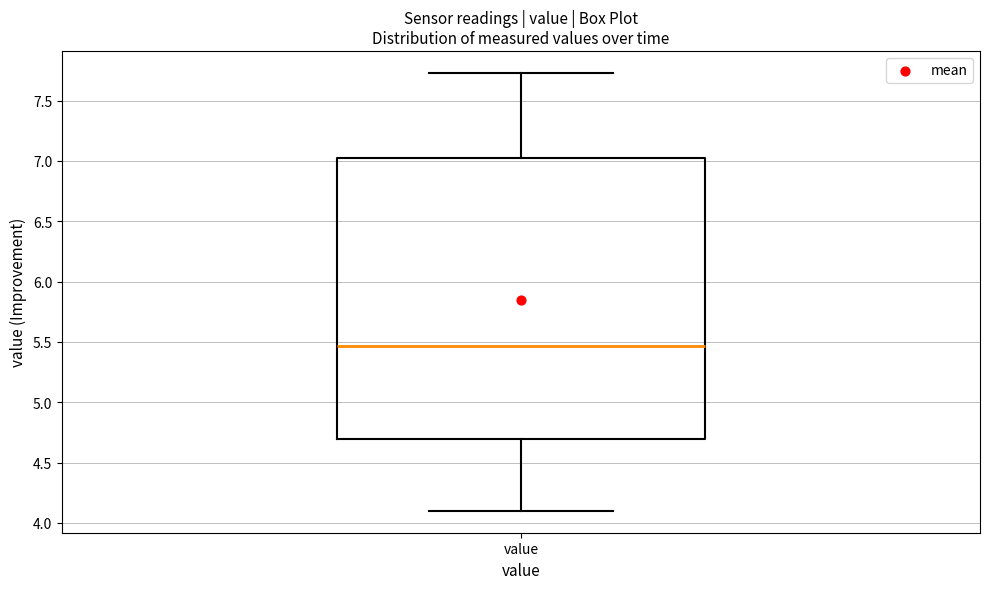

Read this box plot against the y-axis: the position of the median line, the range covered by the box, and the ends of both whiskers. The values are not printed on the chart, so give them approximately, as read against the axis.

median 5.45, box 4.70 to 7.05, whiskers 4.10 to 7.75